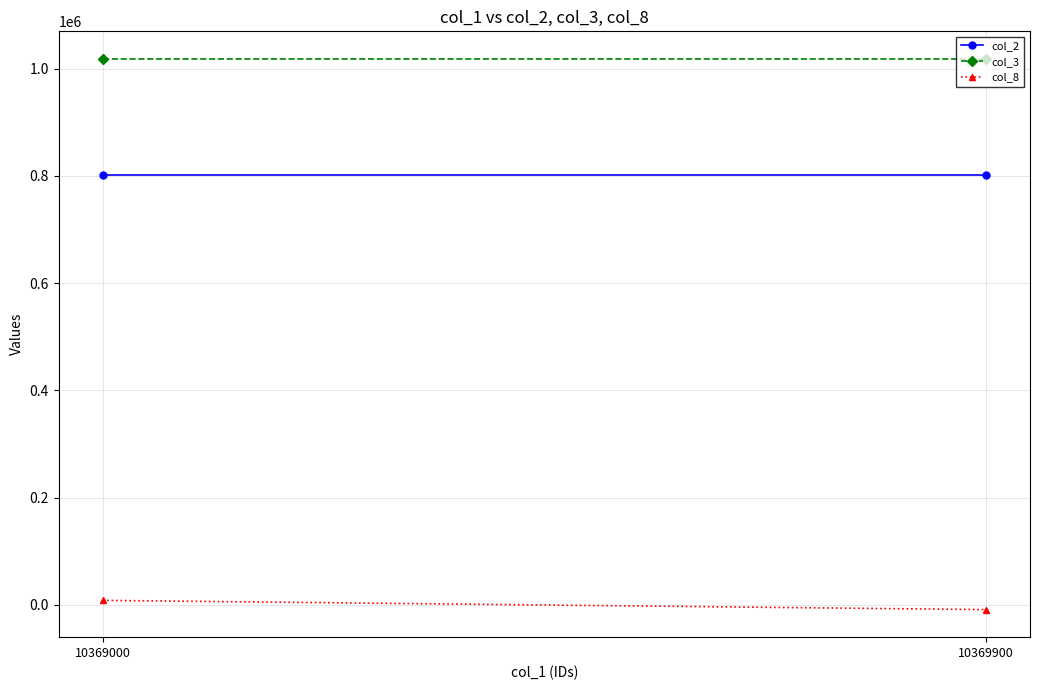

What are all the series names shown in the legend?

col_2, col_3, col_8